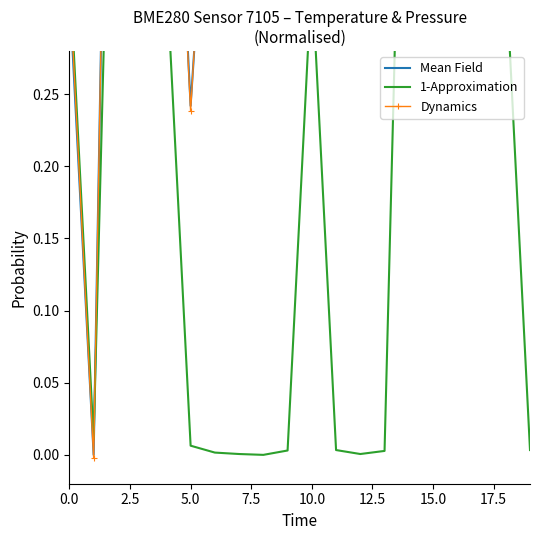

What is the label of the 11th point from the right?

9